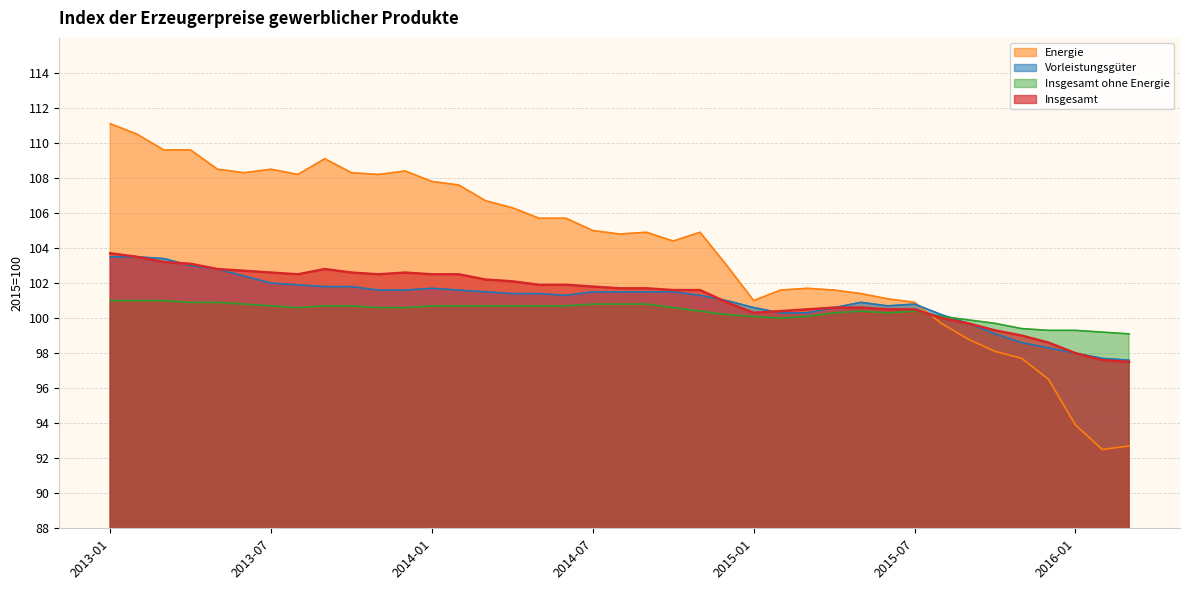

What is the difference between the maximum and minimum values in the Energie series?

18.6